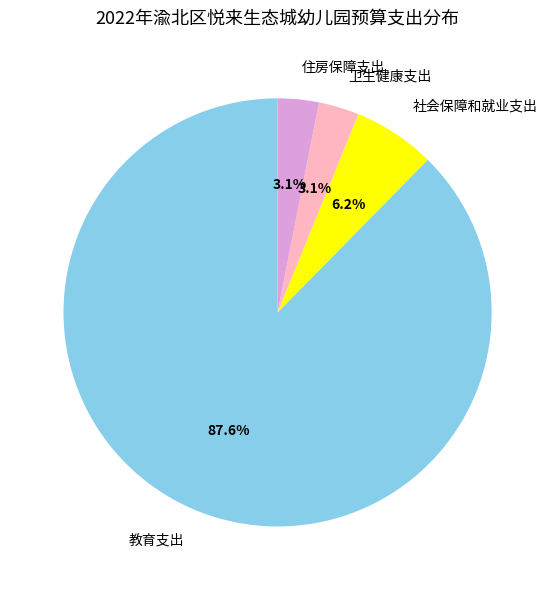

Which has a higher value, 住房保障支出 or 社会保障和就业支出?

社会保障和就业支出